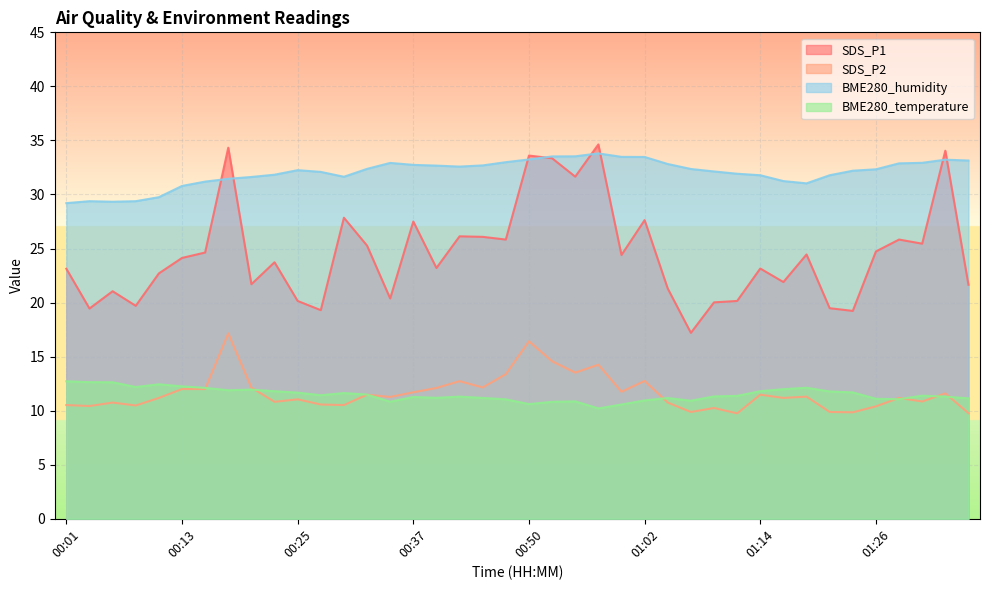

Rank the series by their maximum value, from lowest to highest.

BME280_temperature, SDS_P2, BME280_humidity, SDS_P1